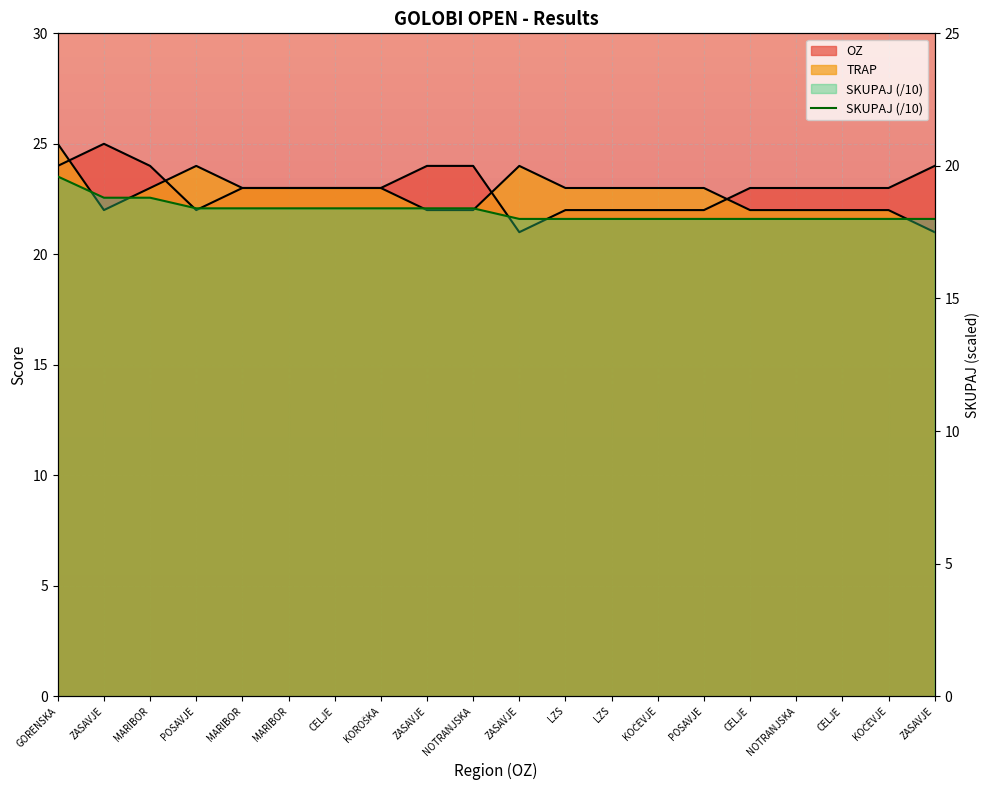

True or false: TRAP has a value of 22.0 at NOTRANJSKA.

True